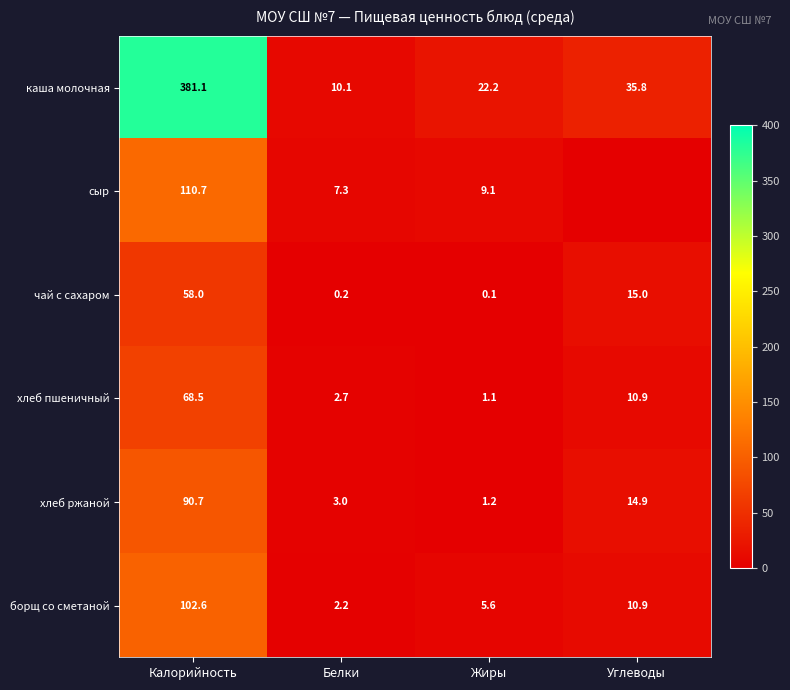

The value of каша молочная at Белки is 7.0. True or false?

False